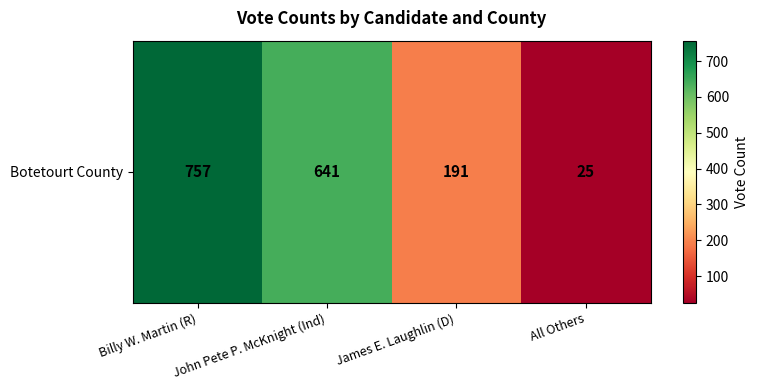

What is the sum of the values at All Others and Billy W. Martin (R)?

782